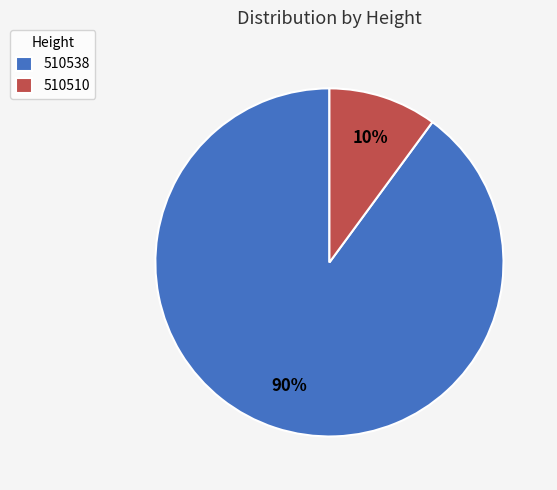

Count the number of slices in the pie.

2